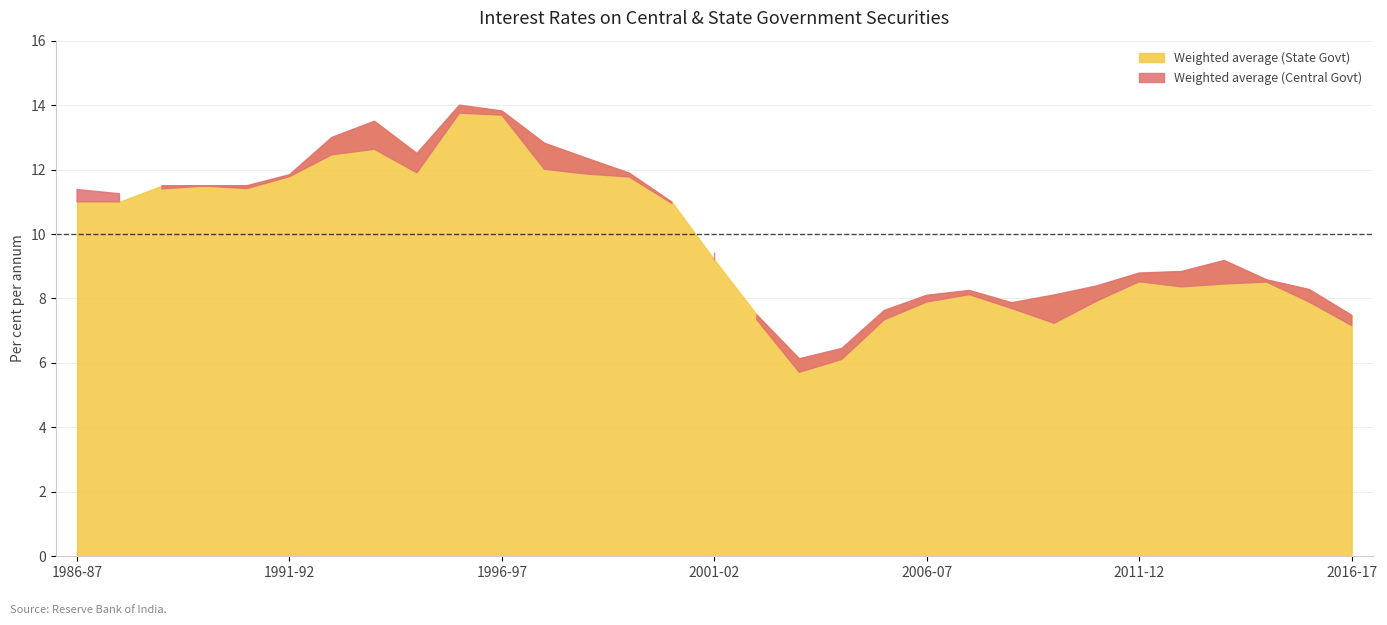

True or false: Weighted average (State Govt) has a value of 5.3 at 1993-94.

False